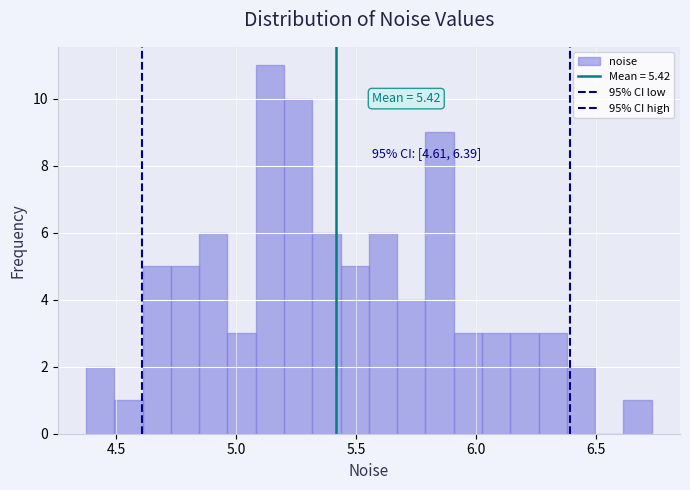

Read against the x-axis, roughly where is the centre of the tallest bar?

5.15